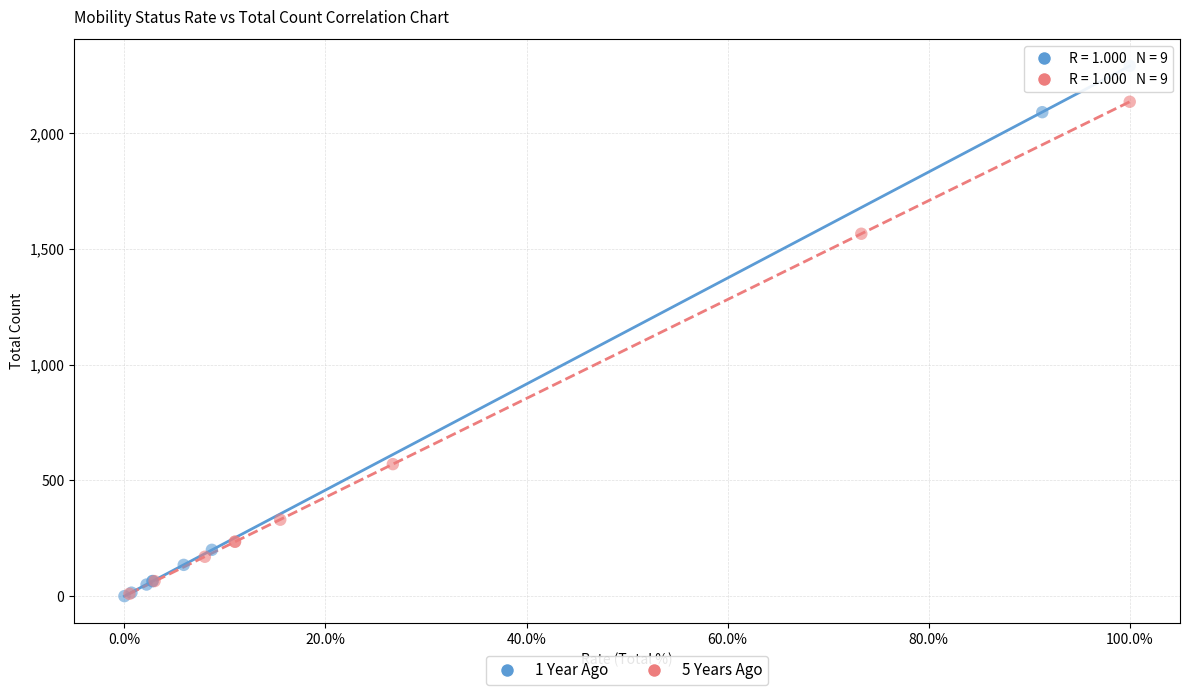

Which series has the largest Y range (max minus min)?

1 Year Ago